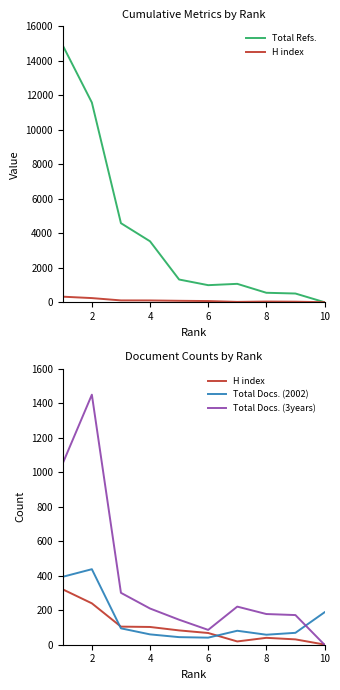

True or false: H index has more than 2 interior local peaks.

False